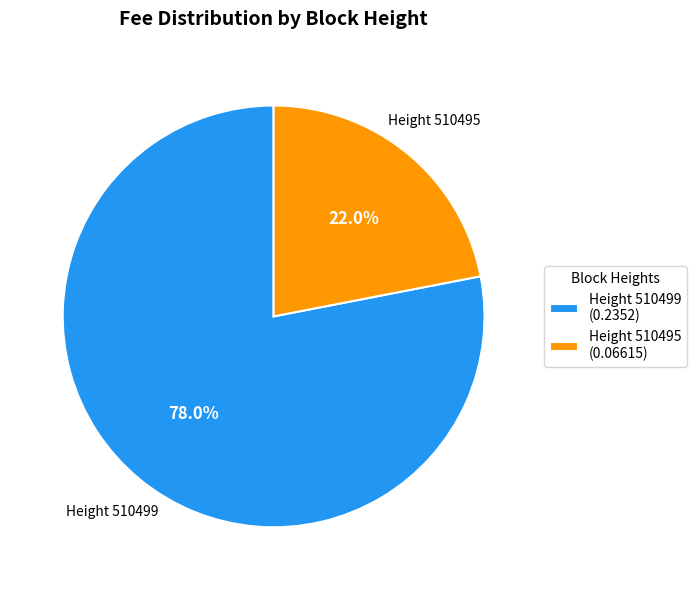

Rank the categories by value from lowest to highest.

Height 510495 (0.06615), Height 510499 (0.2352)